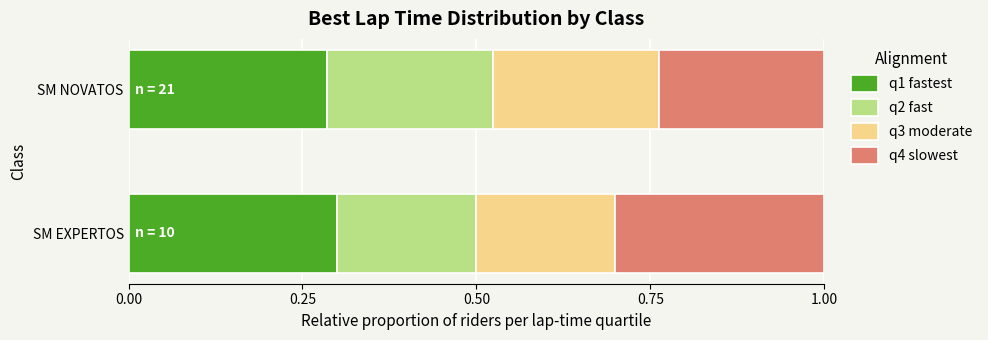

The value of q1 fastest at SM NOVATOS is 0.2. True or false?

False